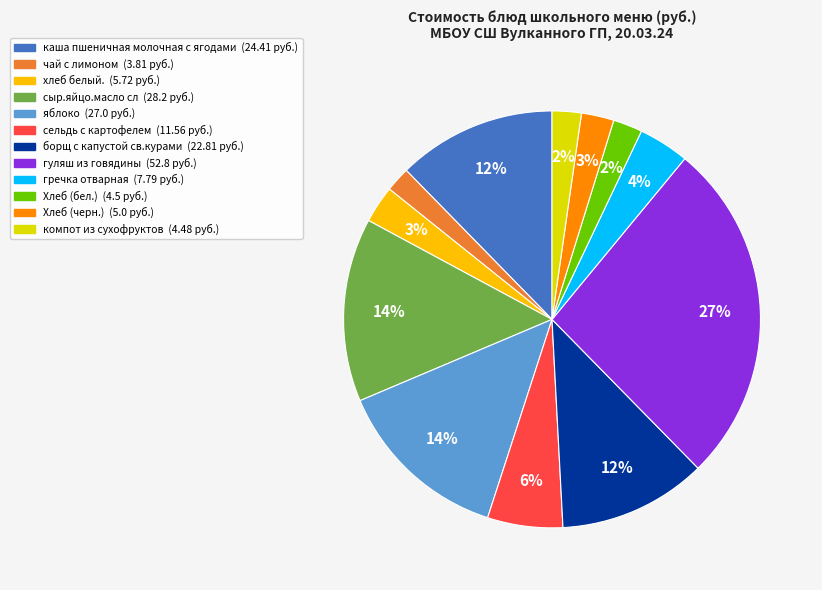

What is the largest slice in the pie chart?

гуляш из говядины